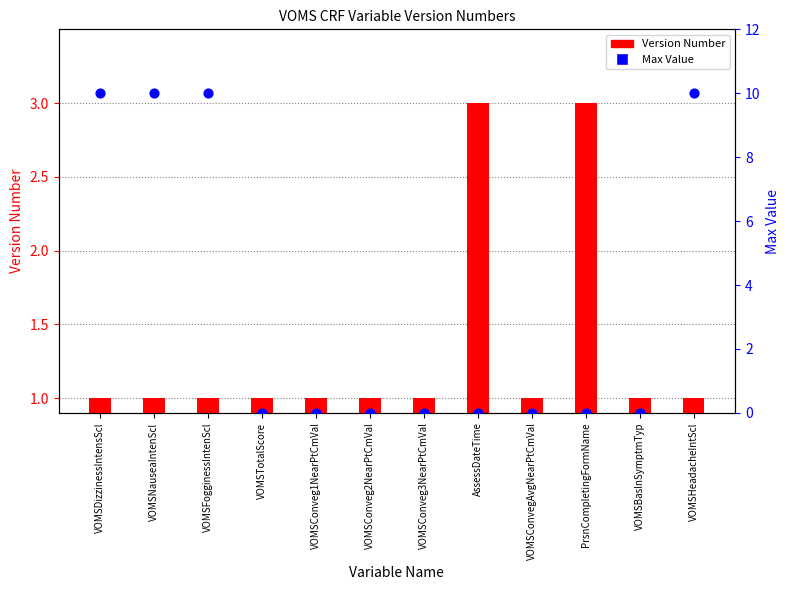

Which series contains the lowest Y value?

Max Value